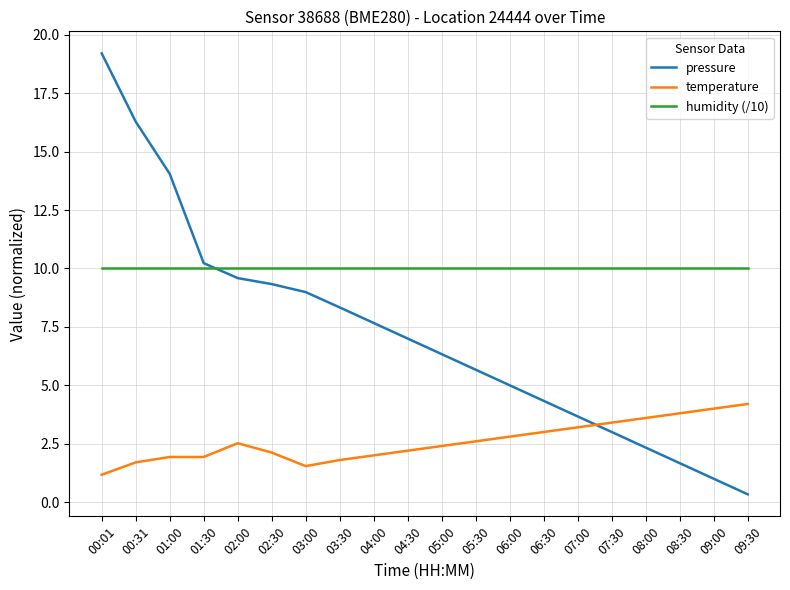

Does the chart have visible grid lines?

Yes